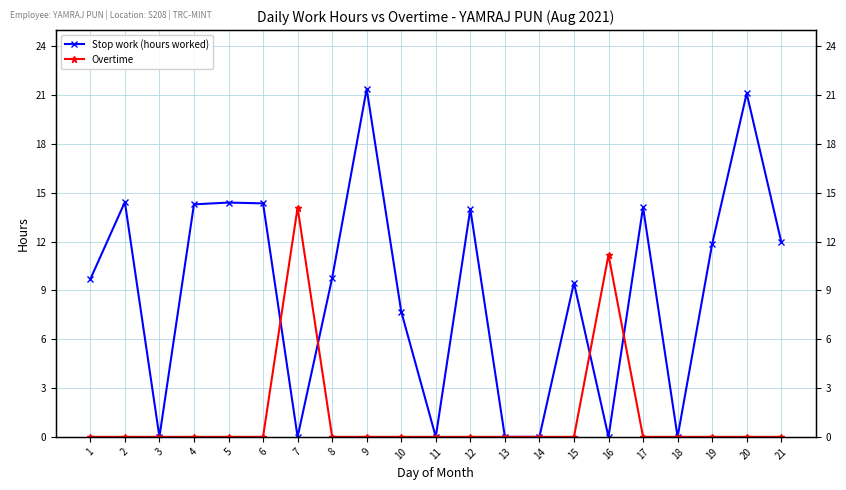

At how many categories does at least one series exceed 6?

16